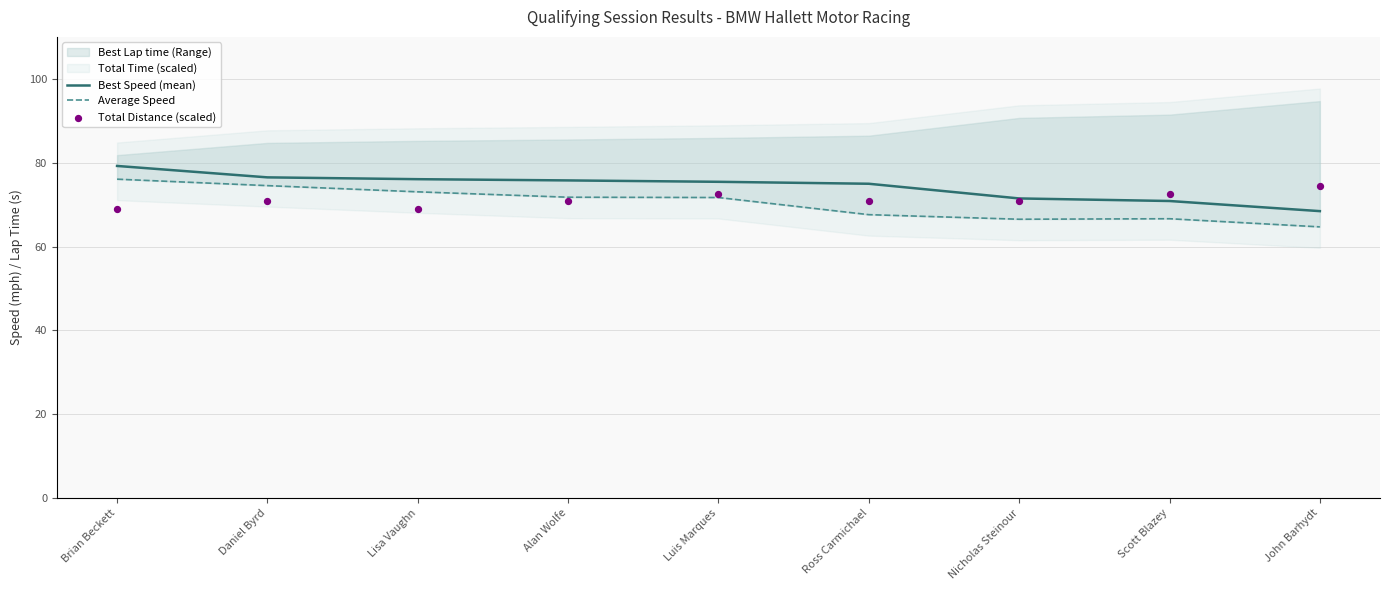

What is the total value across all series at Alan Wolfe?

218.3